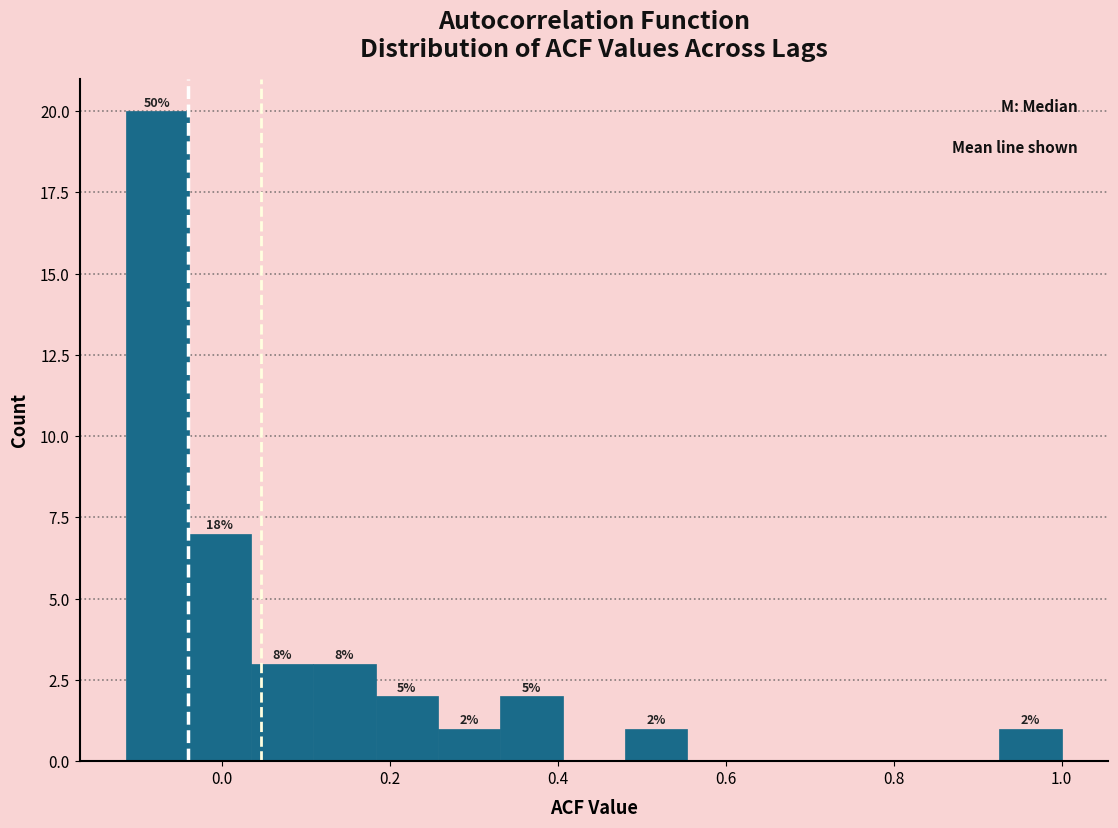

Around what value on the x-axis is the tallest bar? Give the approximate position of its centre, as read against the axis.

-0.08